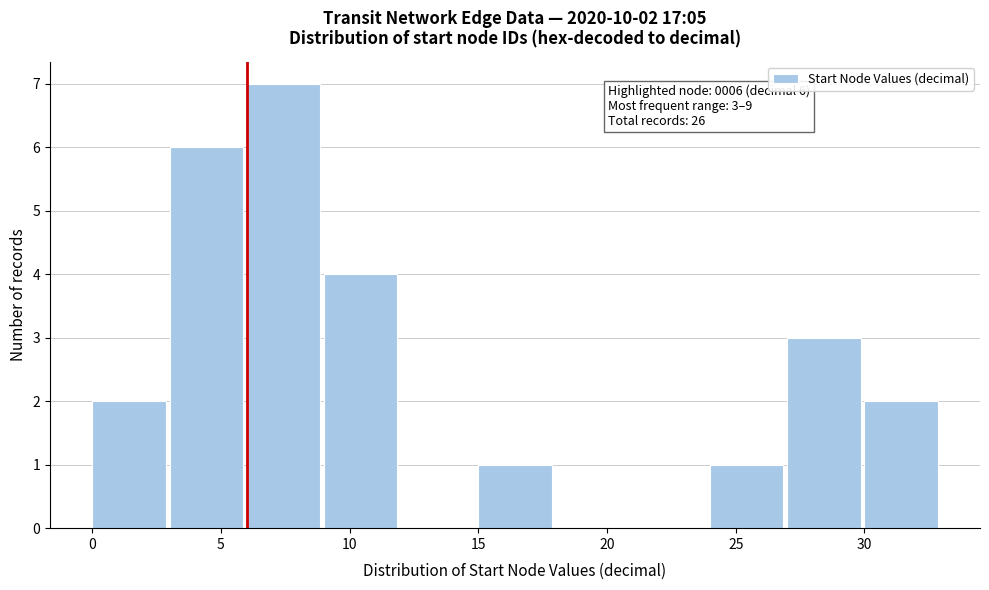

Which range on the x-axis has the tallest bar?

6 to 9